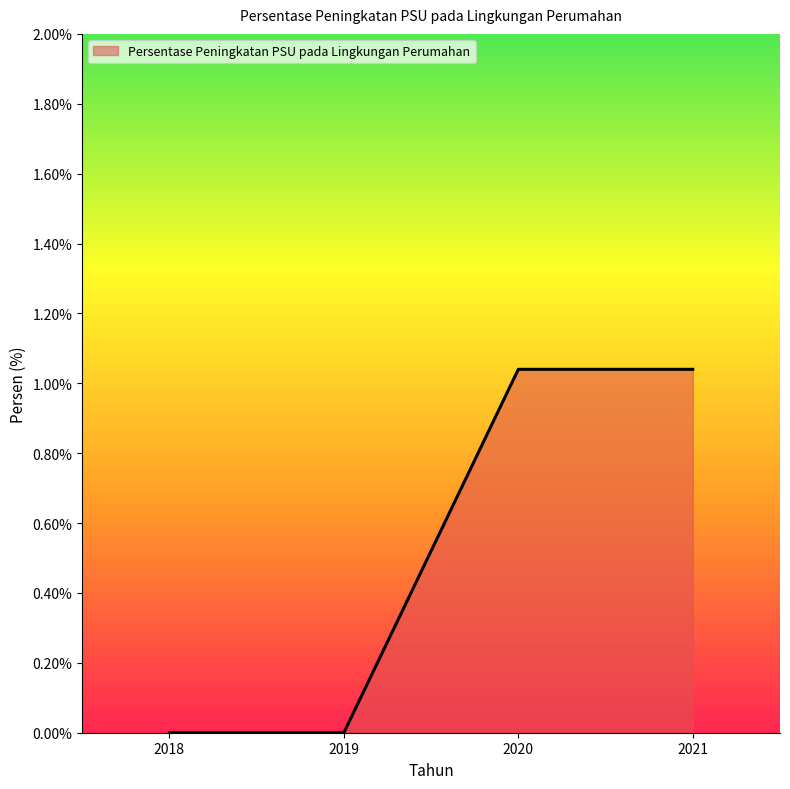

What is the change in value from 2018 to 2021?

+1.0